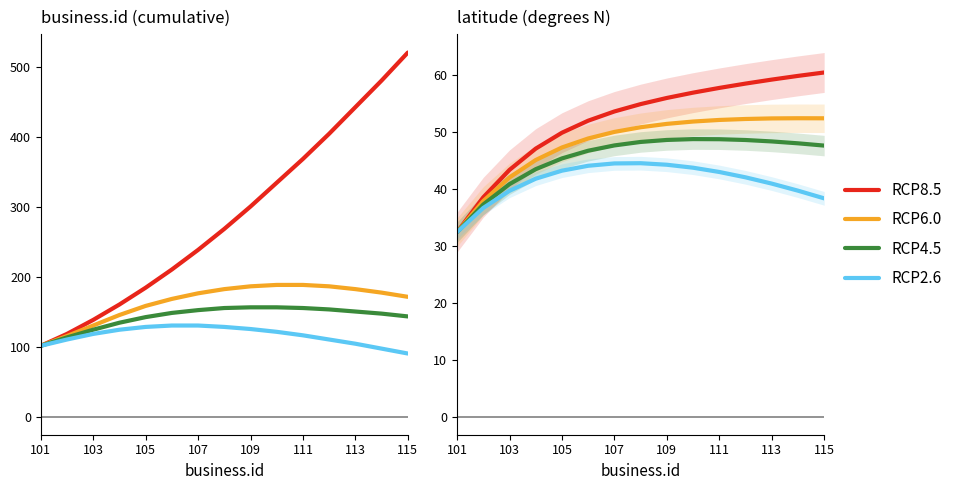

Which series has the largest total across all categories?

RCP8.5